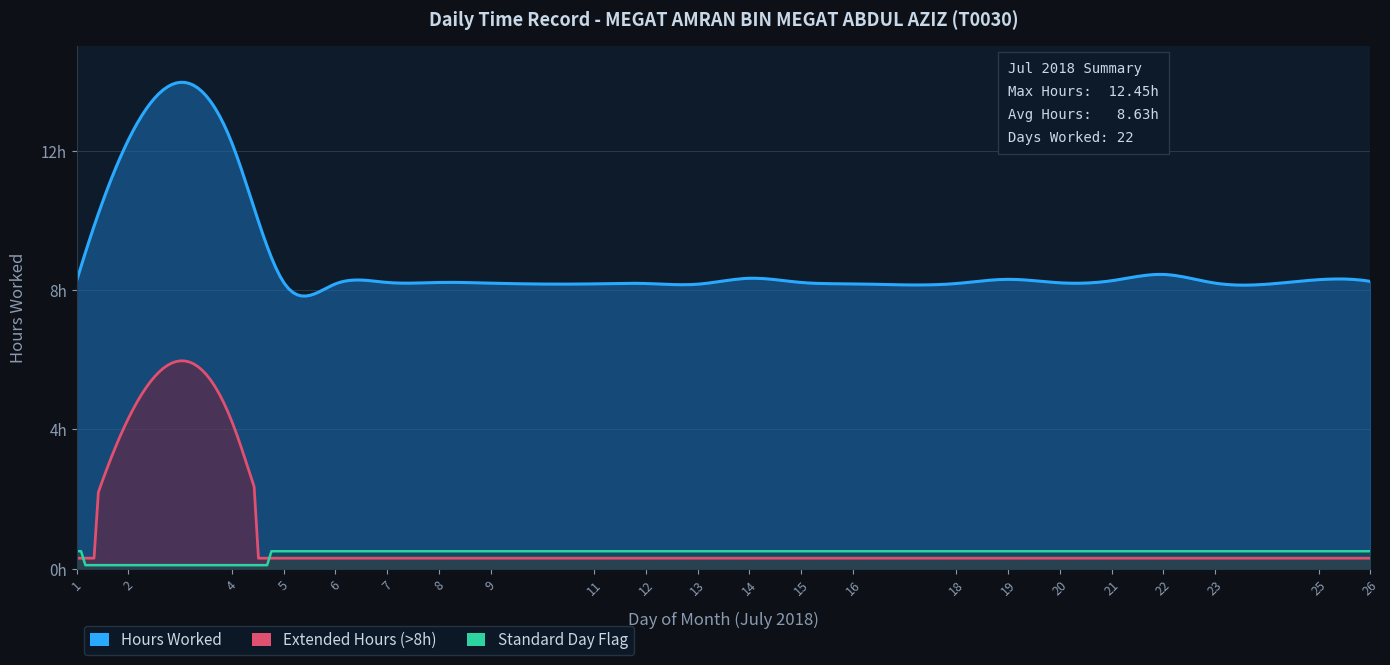

At which category does Hours Worked reach its first local peak?

2